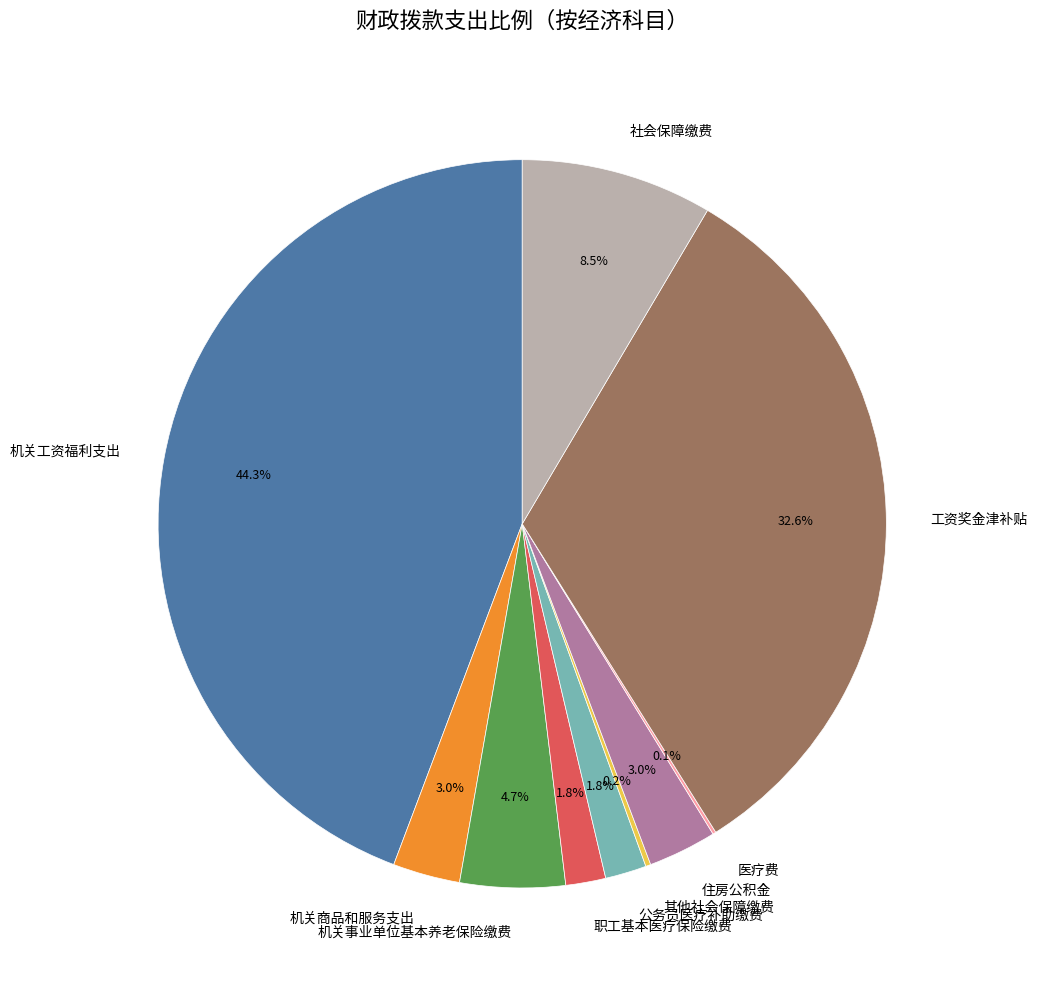

To the nearest percent, what percentage of the pie is 职工基本医疗保险缴费?

2%